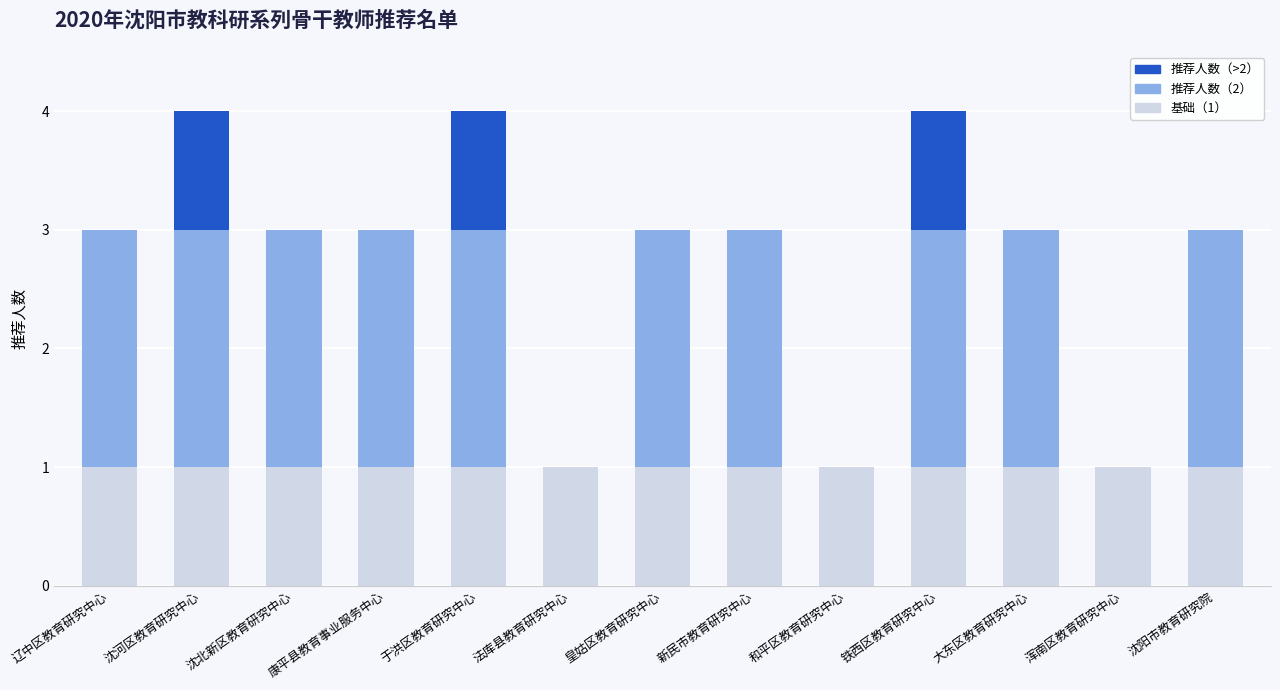

What is the total value across all series at 康平县教育事业服务中心?

3